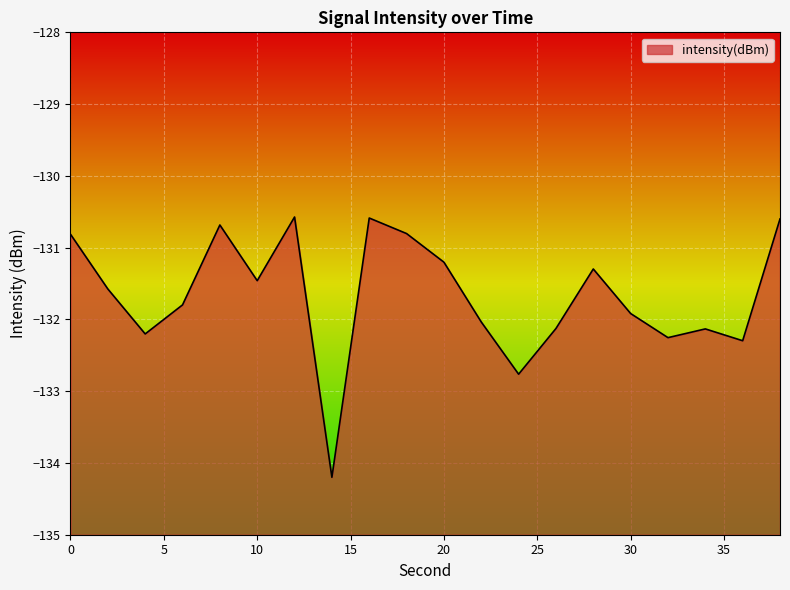

At which label is the value closest to -132?

22